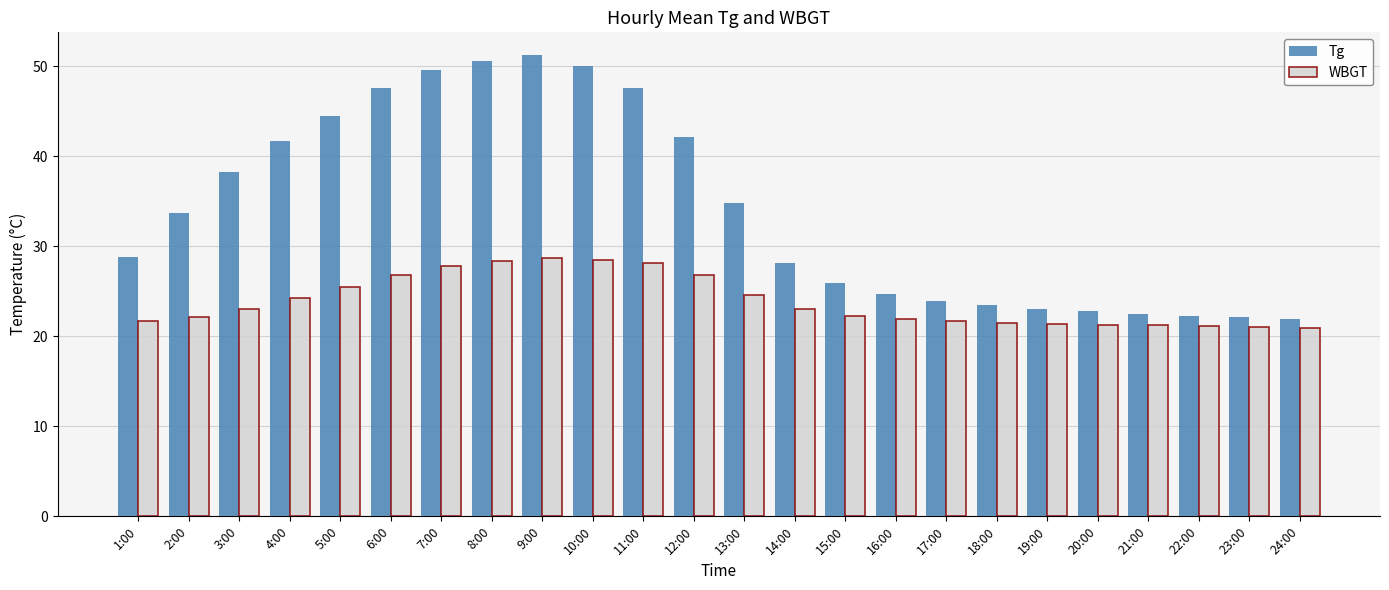

What is the label of the 2nd bar from the right?

23:00